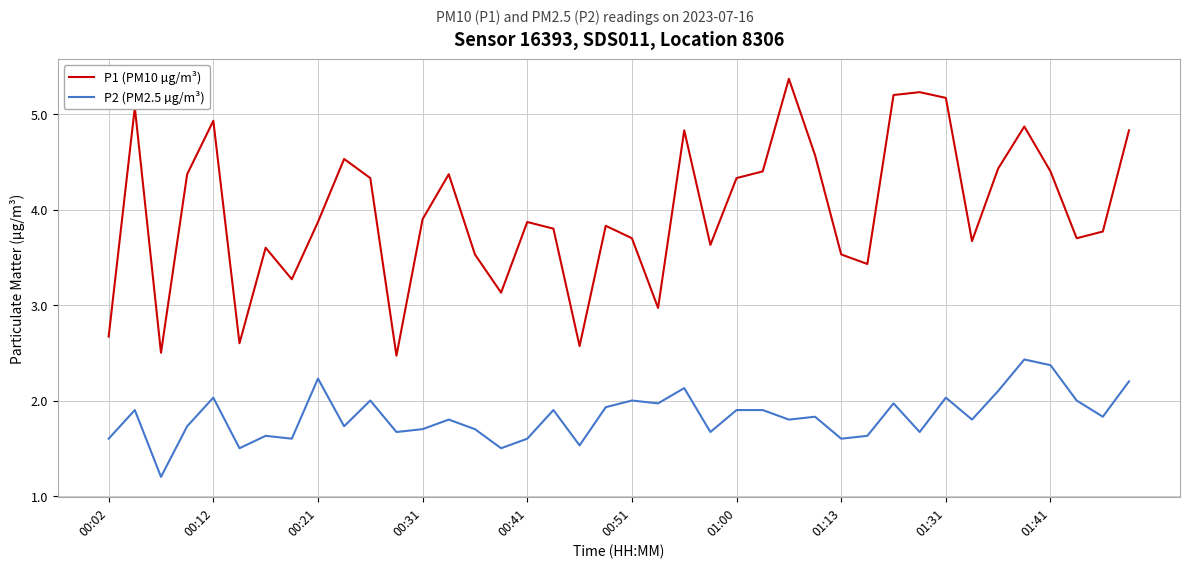

List the series in order of their overall mean, lowest first.

P2 (PM2.5 µg/m³), P1 (PM10 µg/m³)